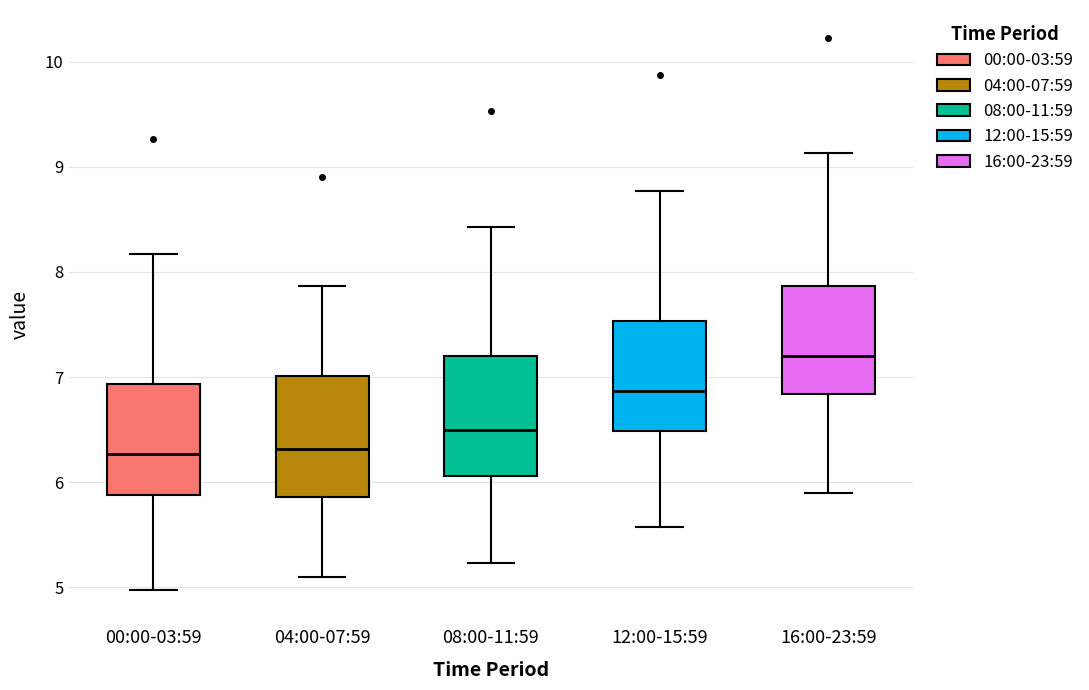

Reading left to right, read every box against the y-axis: the position of its median line, the range the box covers, and the ends of its whiskers. The values are not printed on the chart, so give them approximately, as read against the axis.

00:00-03:59: median 6.3, box 5.9 to 6.9, whiskers 5.0 to 8.2
04:00-07:59: median 6.3, box 5.9 to 7.0, whiskers 5.1 to 7.9
08:00-11:59: median 6.5, box 6.1 to 7.2, whiskers 5.2 to 8.4
12:00-15:59: median 6.9, box 6.5 to 7.5, whiskers 5.6 to 8.8
16:00-23:59: median 7.2, box 6.8 to 7.9, whiskers 5.9 to 9.1